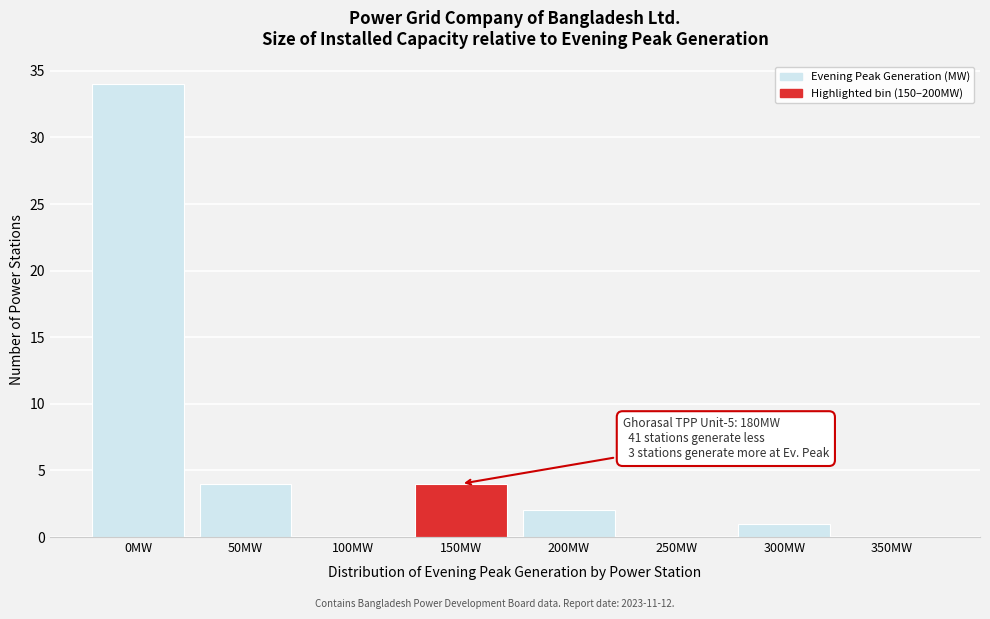

Reading left to right, extract all data points from this chart.

0MW=34	50MW=4	100MW=0	150MW=4	200MW=2	250MW=0	300MW=1	350MW=0